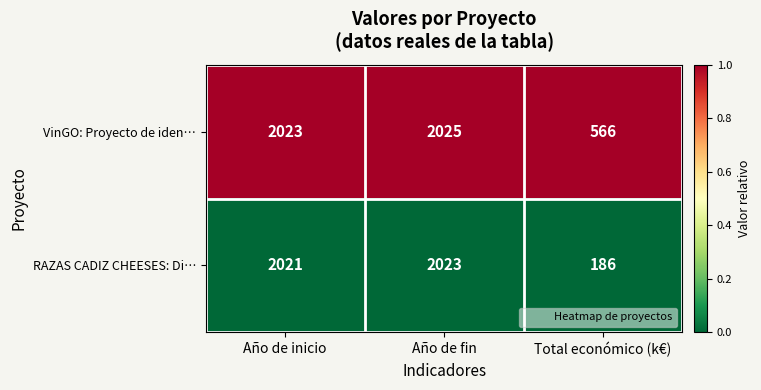

At which label is RAZAS CADIZ CHEESES: Di… closest to 1104?

Año de inicio